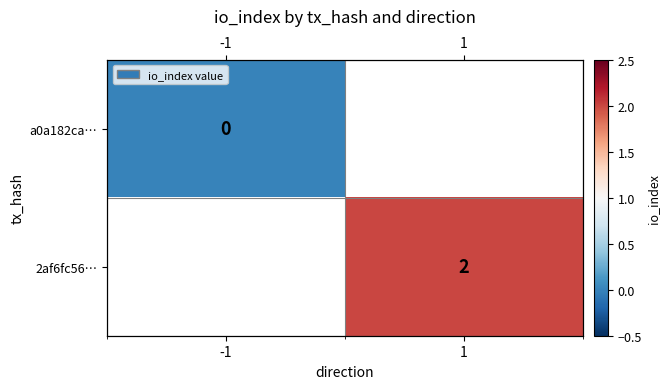

List the series in order of their overall mean, highest first.

a0a182ca…, 2af6fc56…